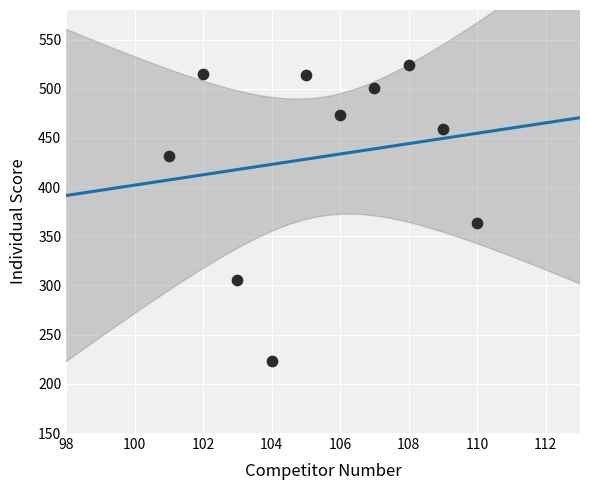

What is the average Y value?

431